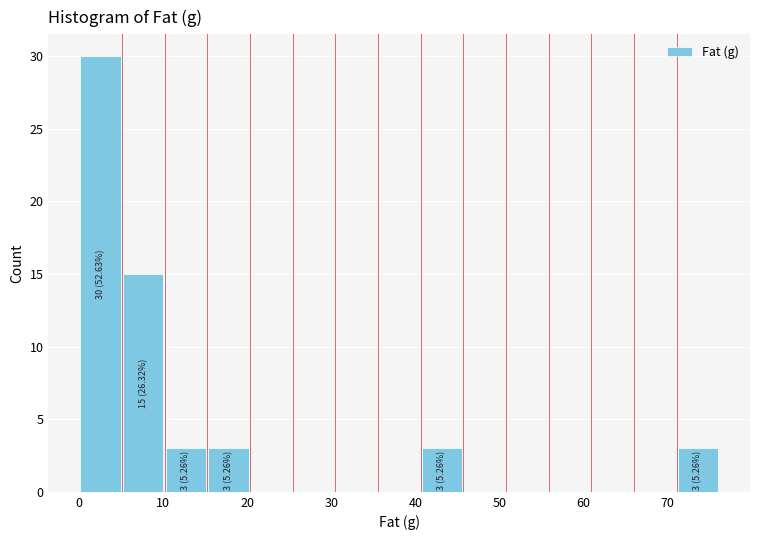

Over which range of the x-axis is the bar tallest?

0 to 5